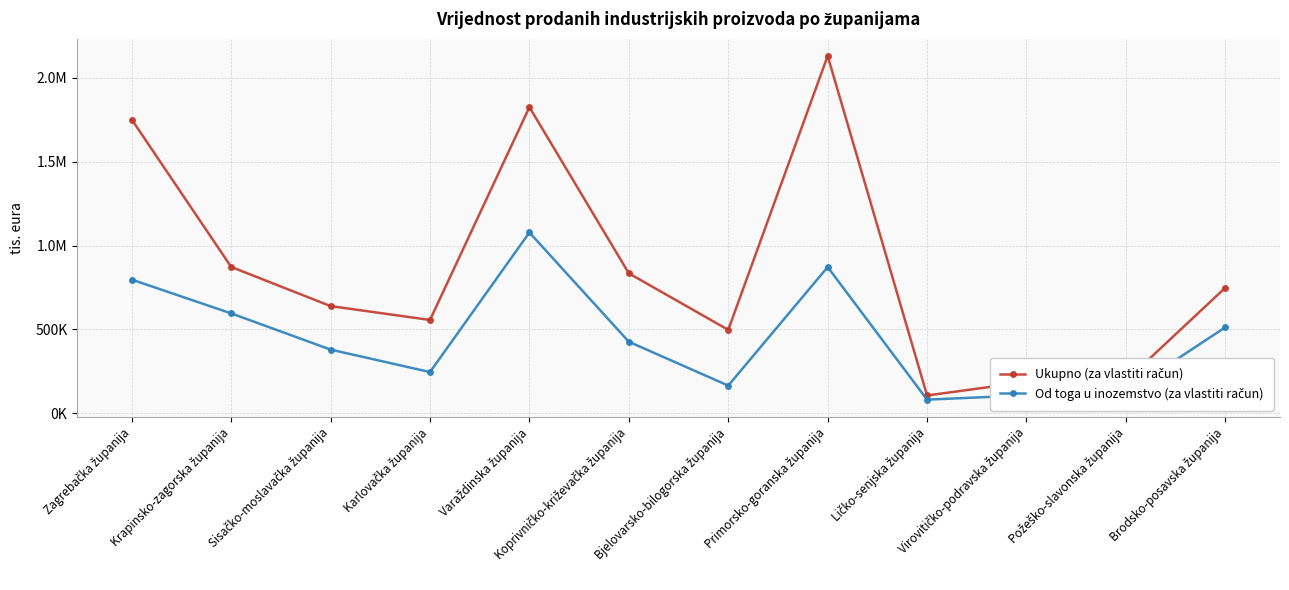

True or false: Ukupno (za vlastiti račun) and Od toga u inozemstvo (za vlastiti račun) cross at least once.

False